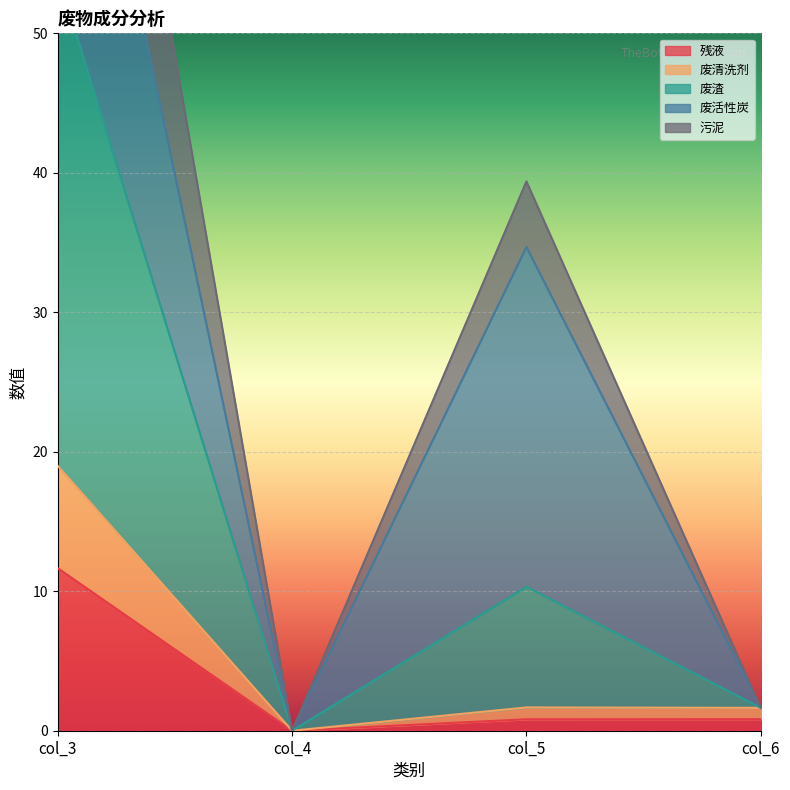

True or false: 残液 has more than 1 interior local peaks.

False